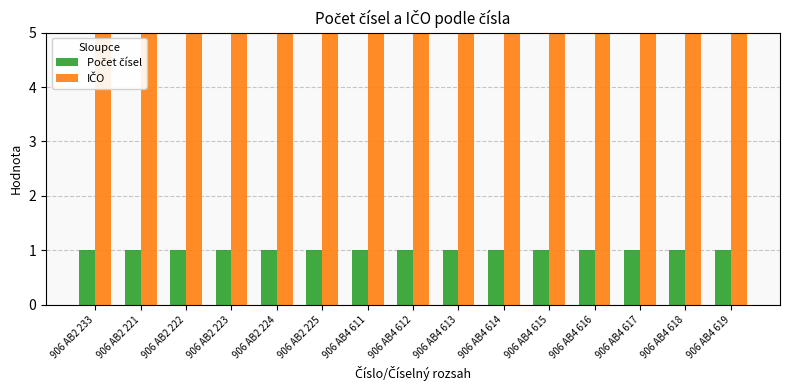

What is the lowest value of the IČO series?

61508551